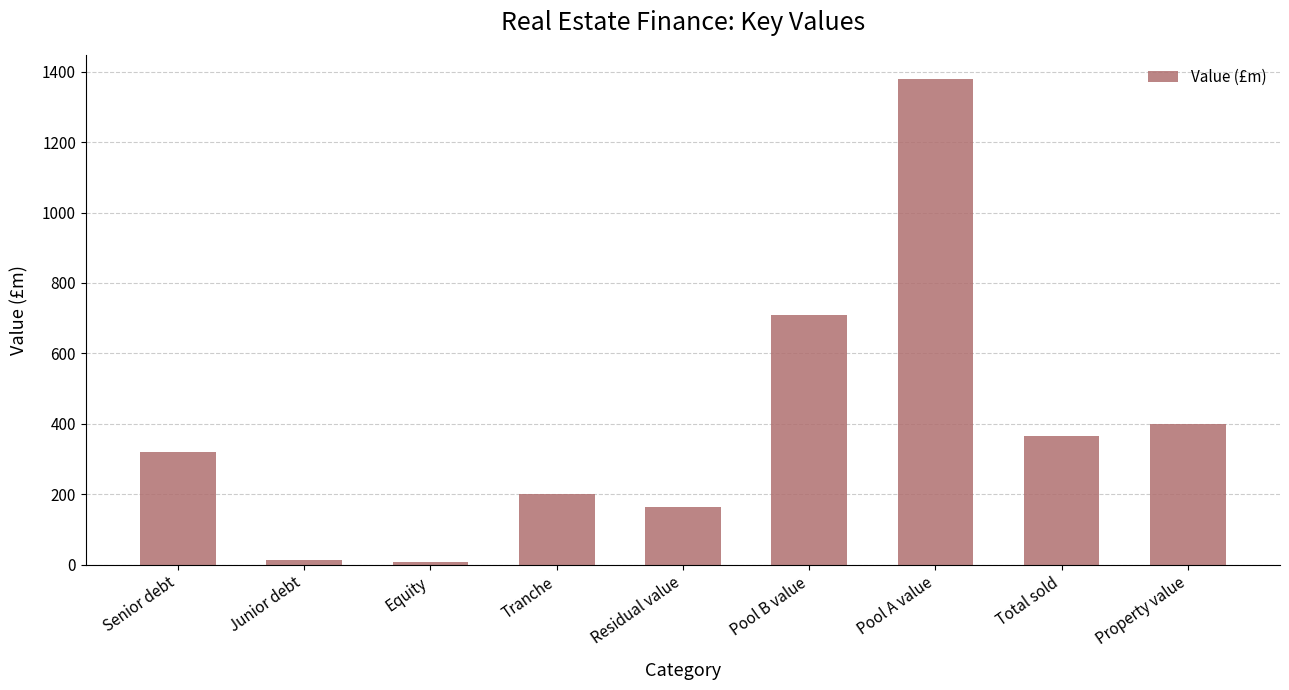

What is the value of the 1st bar from the left?

320.0